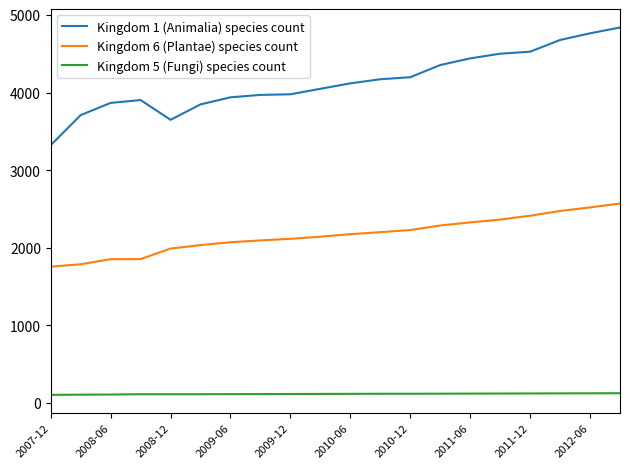

True or false: Kingdom 1 (Animalia) species count and Kingdom 5 (Fungi) species count cross at least once.

False